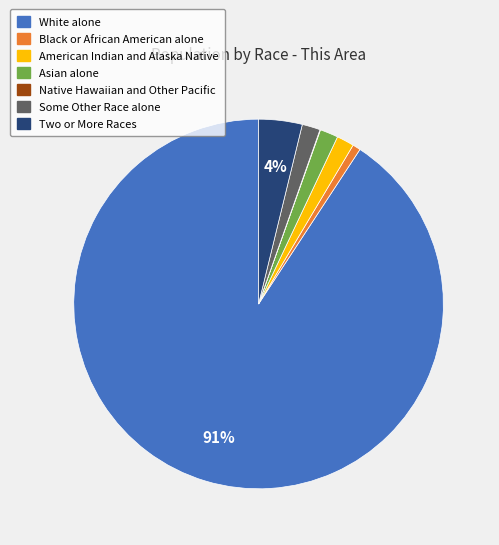

True or false: Black or African American alone accounts for 1% of the total.

True